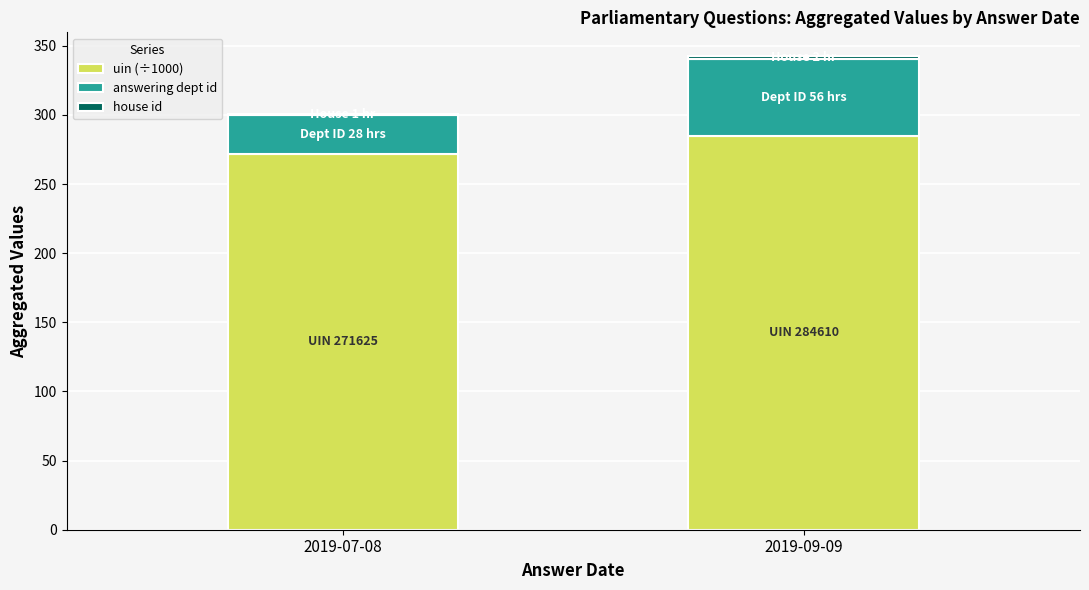

At which category is the sum across all series the highest?

2019-09-09